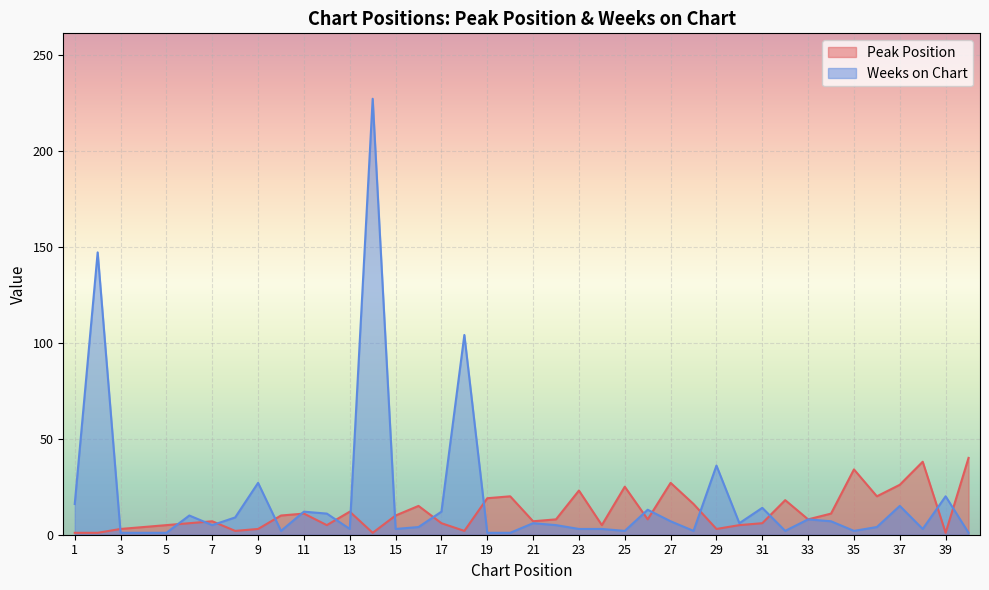

True or false: Weeks on Chart has a value of 2 at 36.

False